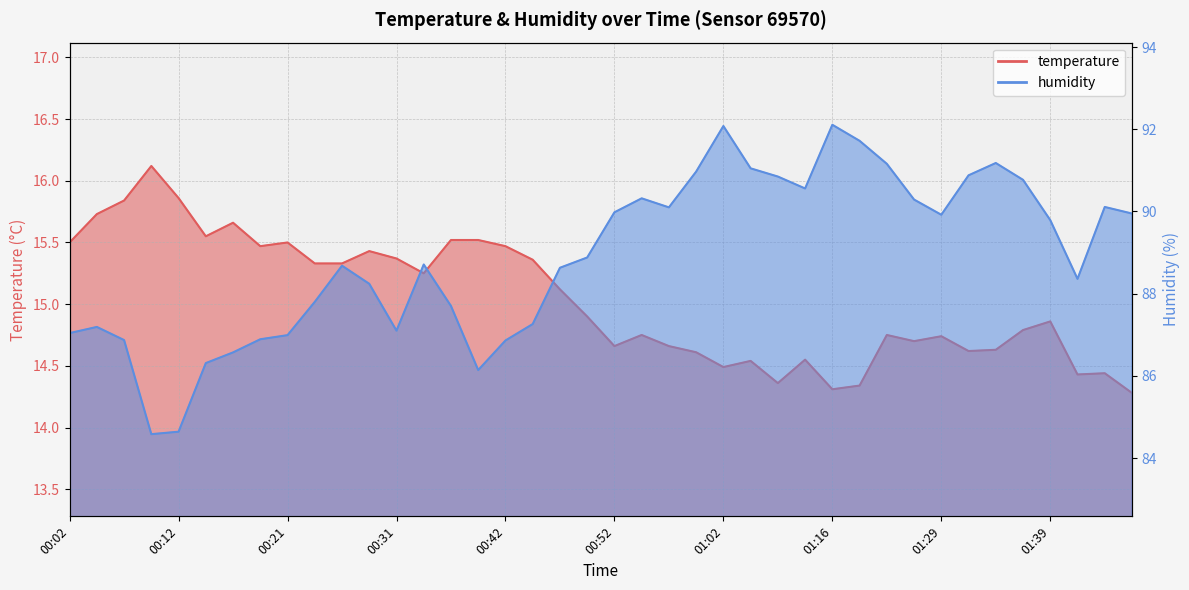

True or false: temperature and humidity intersect in this chart.

False